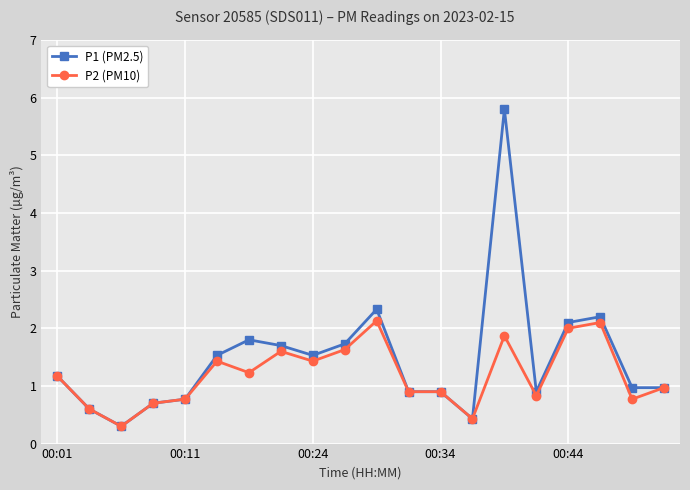

How many data points does each series have?

20